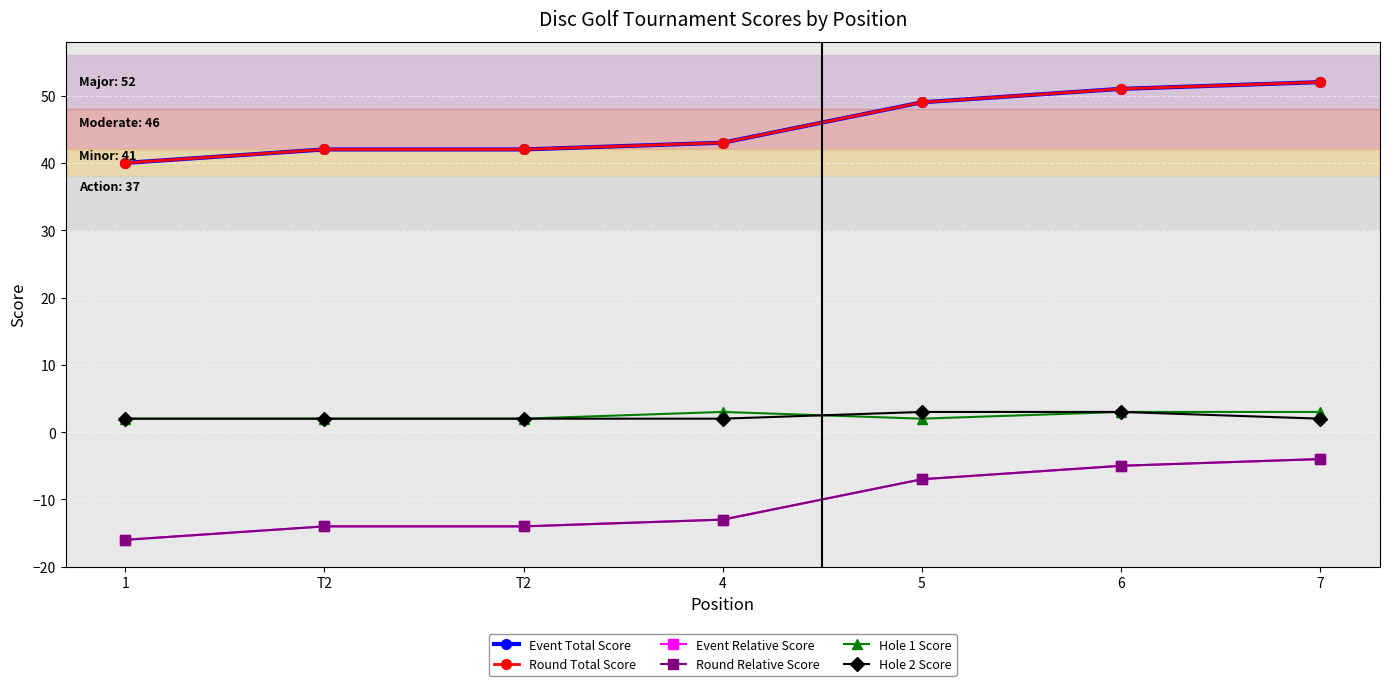

The Hole 2 Score series shows 1 at 4. True or false?

False